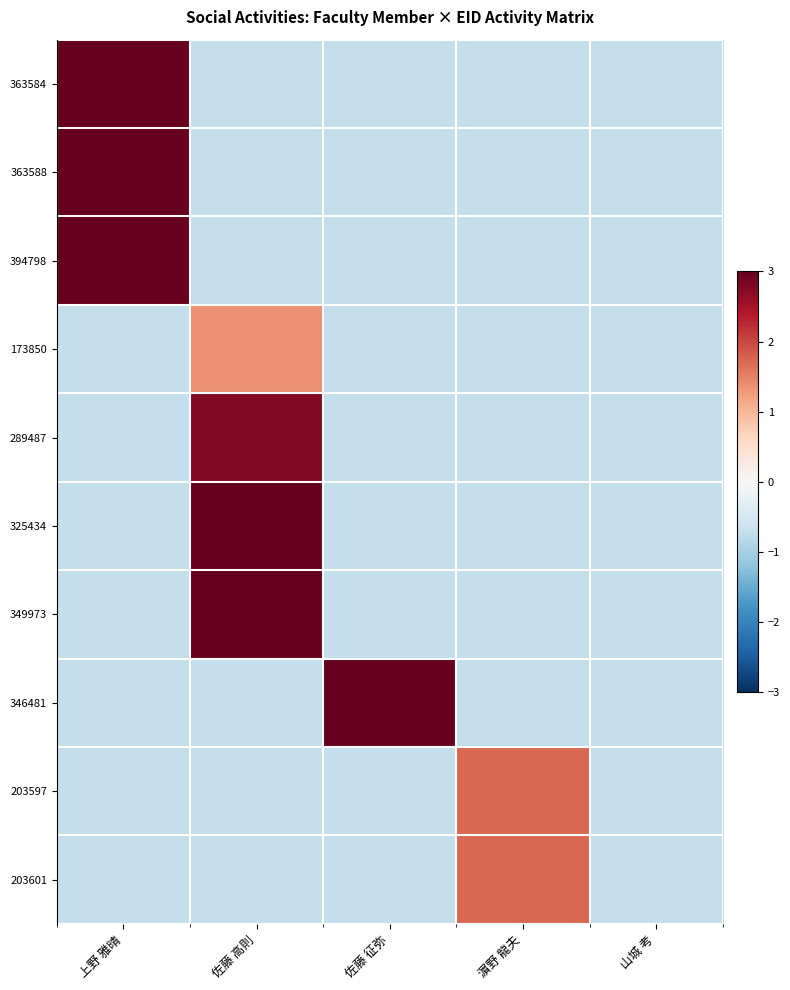

Which has a higher value, 佐藤 高則 or 山城 考?

佐藤 高則